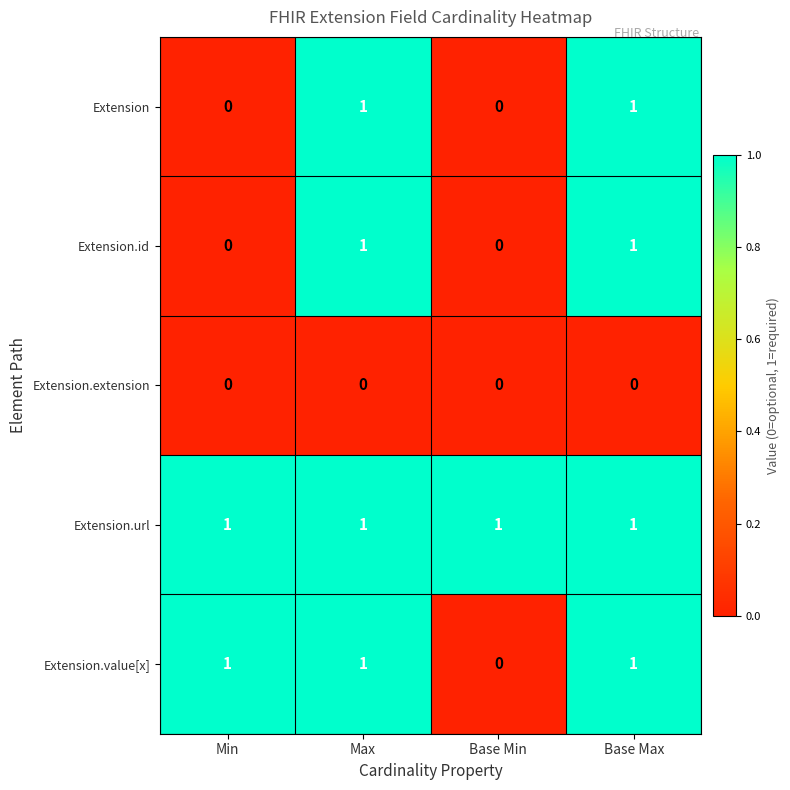

True or false: Extension.id has a value of 1 at Max.

True